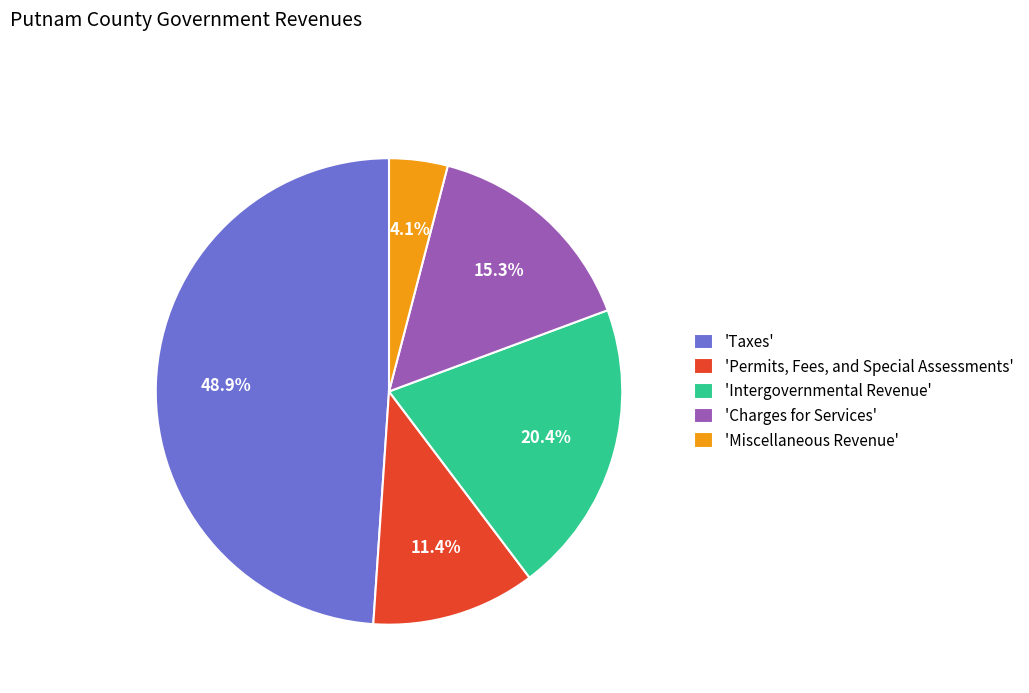

Does 'Intergovernmental Revenue' represent more than half of the total?

No